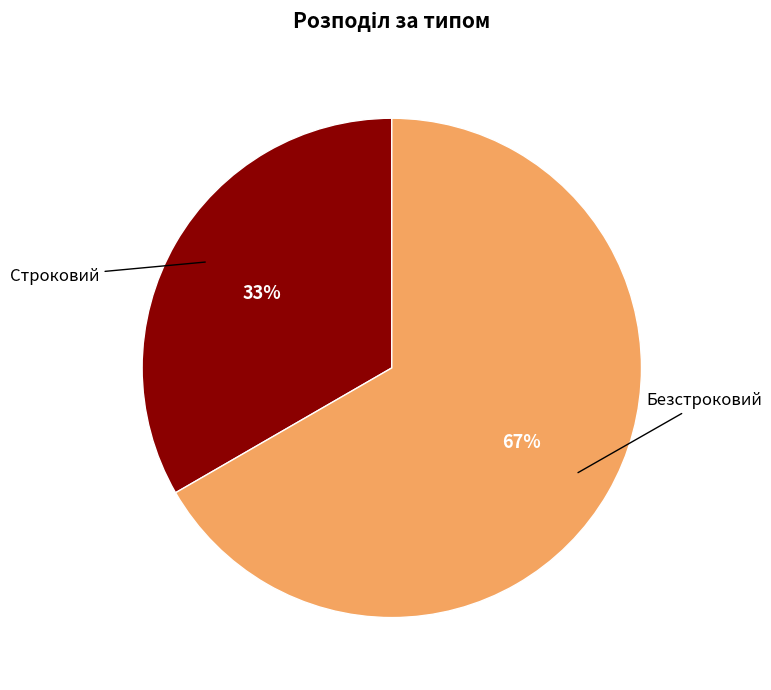

Does any single category account for the majority?

Yes